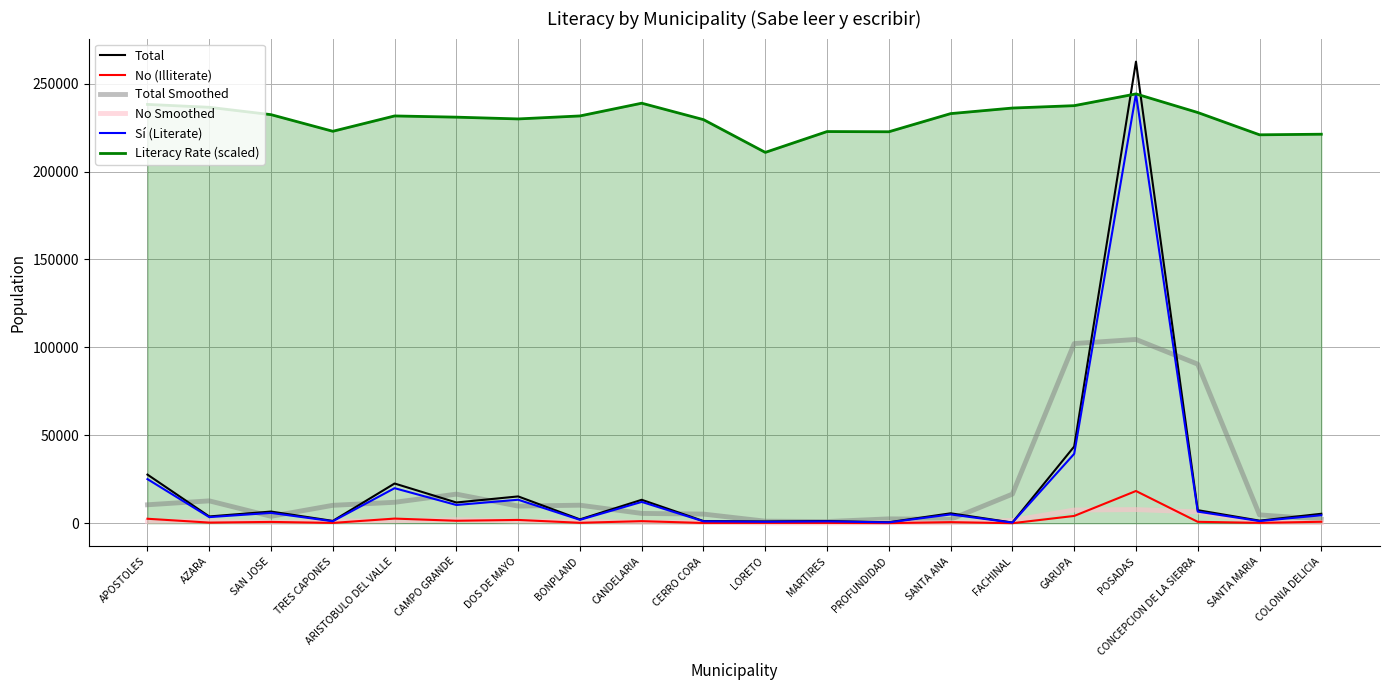

True or false: Literacy Rate (scaled) has a value of 229526.5 at CERRO CORA.

True